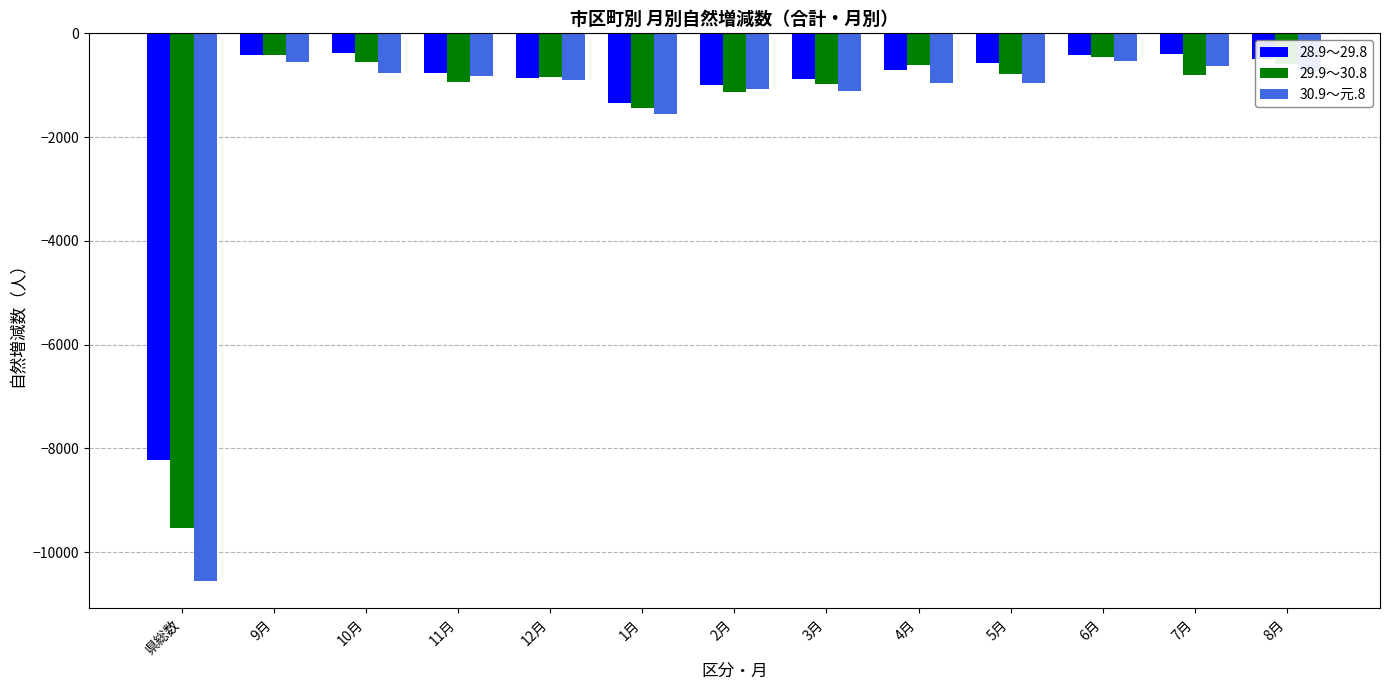

Where is 28.9～29.8 nearest to the value -4304?

1月